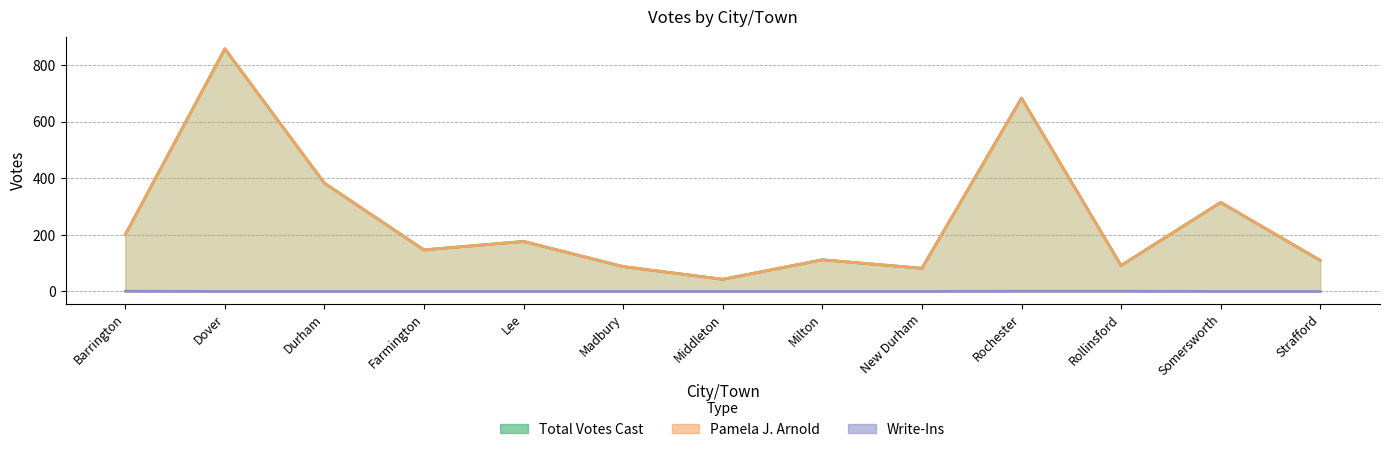

Rank the series at Durham from lowest to highest value.

Write-Ins, Total Votes Cast, Pamela J. Arnold